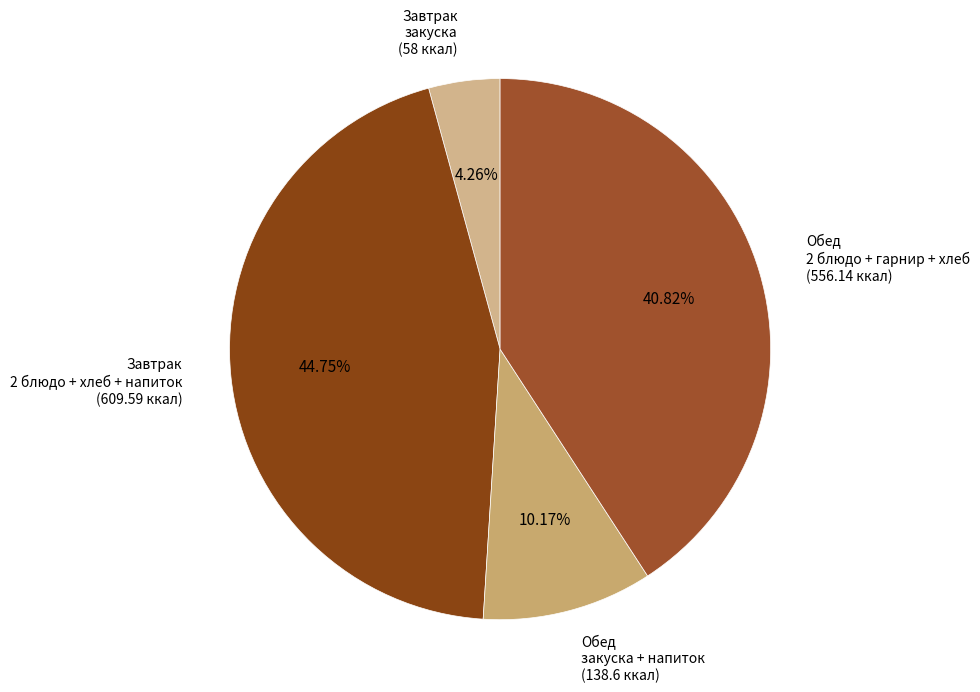

Does any single category account for the majority?

No